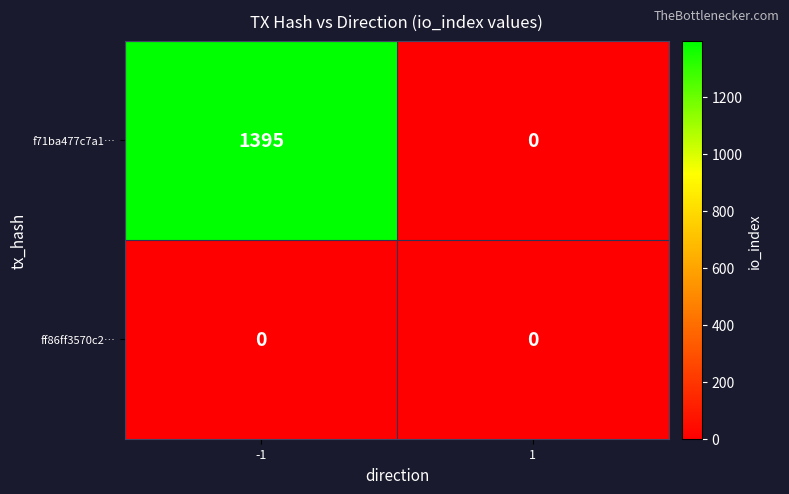

What is the maximum value for f71ba477c7a1…?

1395